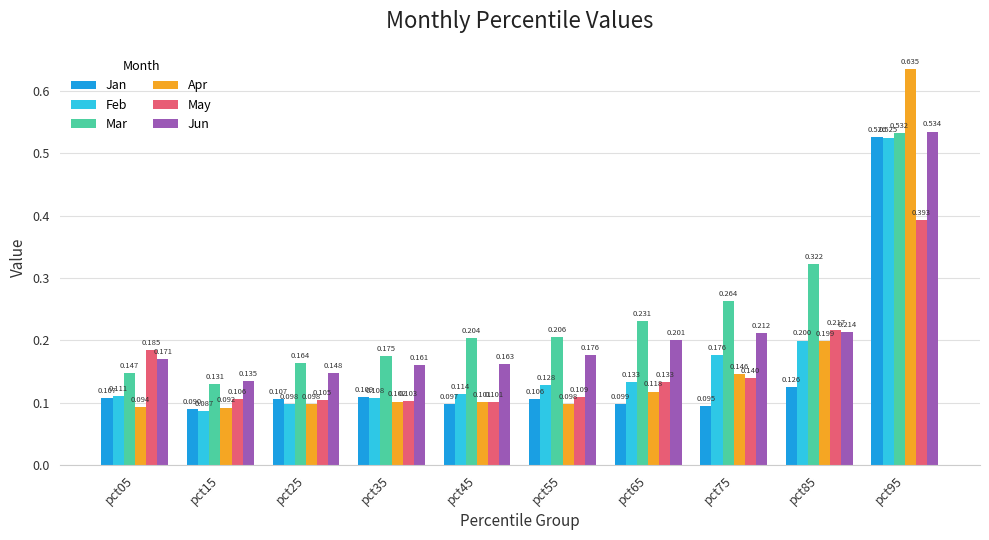

What is the value of the May bar at the 1st from the left?

0.2